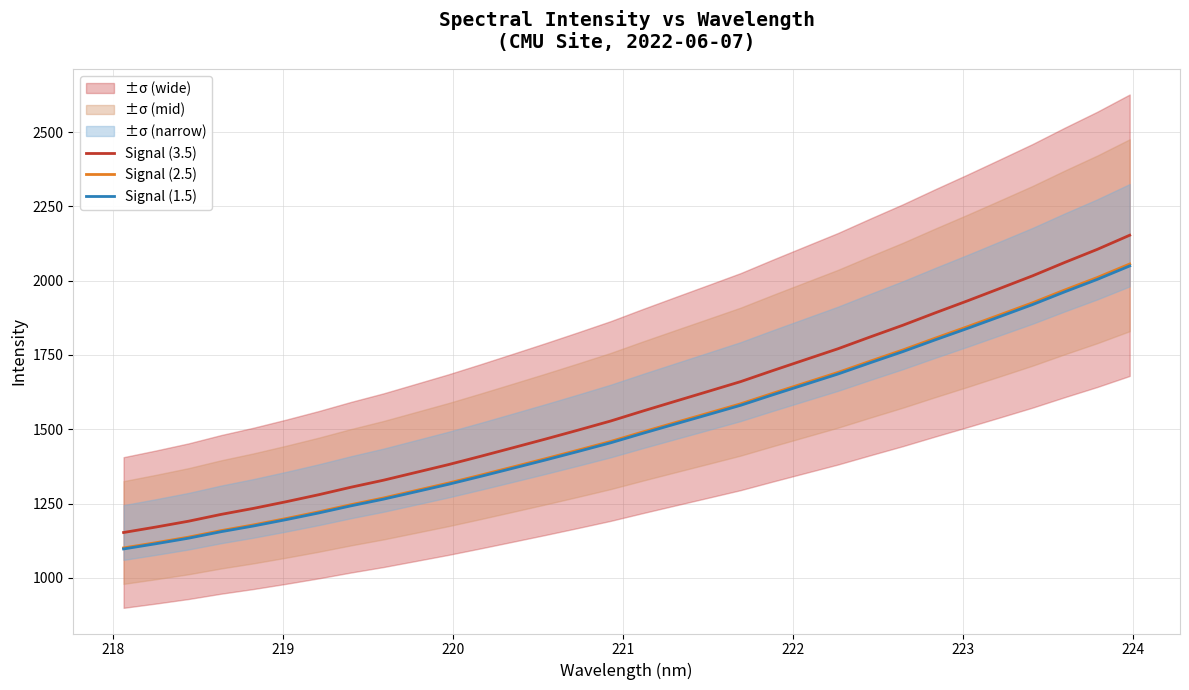

What is the lowest value of the Signal (3.5) series?

1152.4